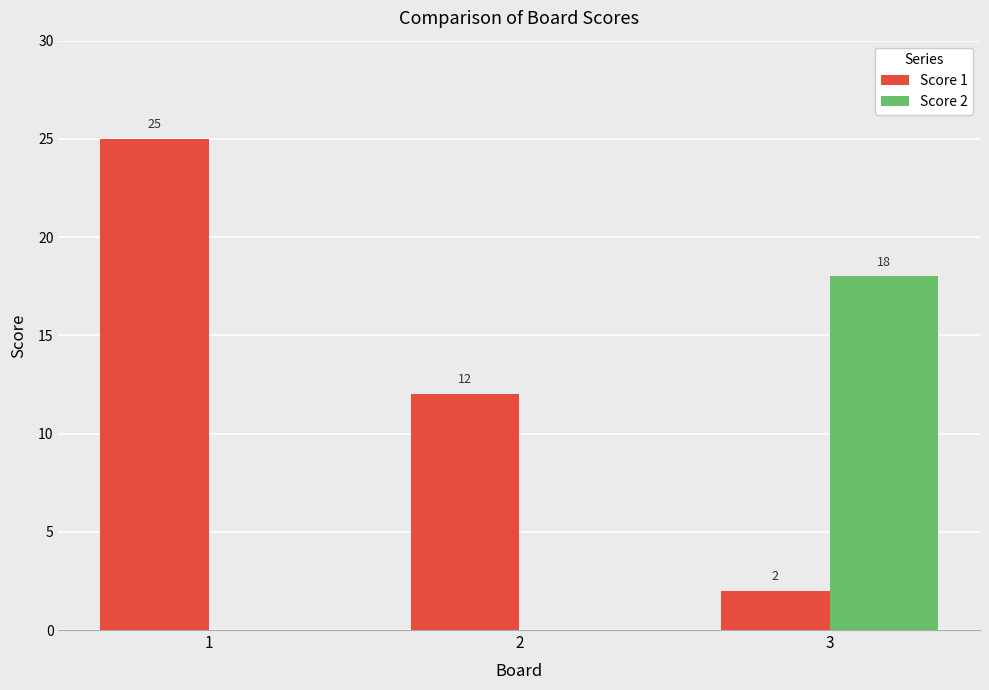

The Score 2 series shows 30 at 3. True or false?

False